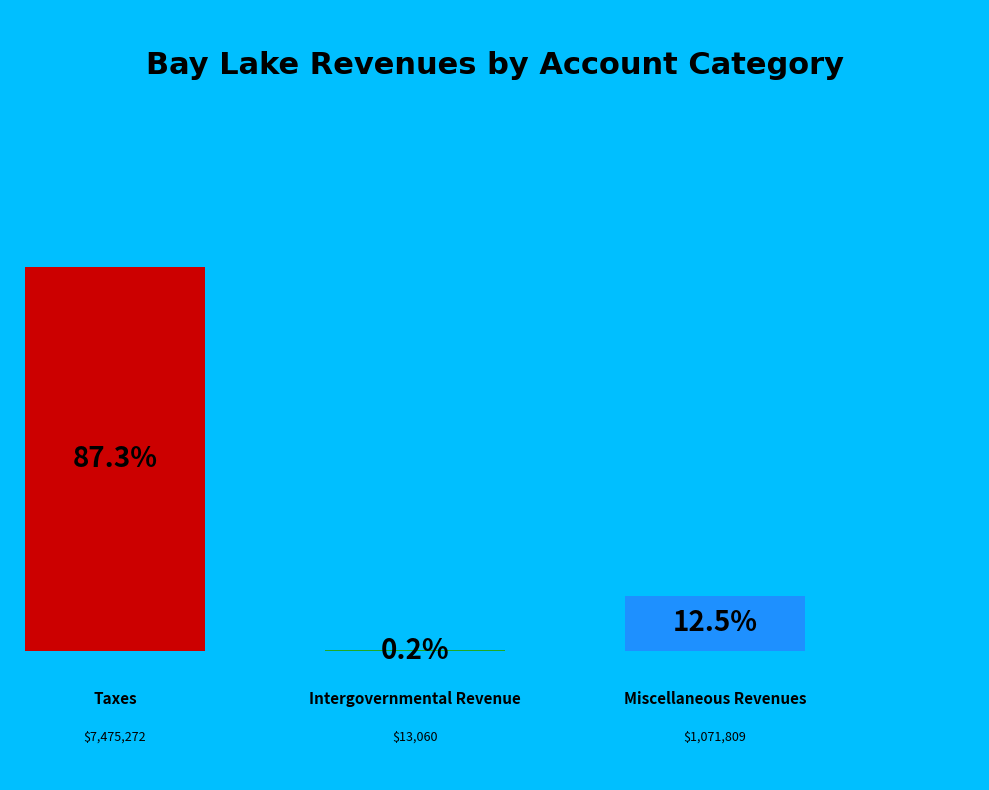

Rank the categories by value from lowest to highest.

Intergovernmental Revenue, Miscellaneous Revenues, Taxes